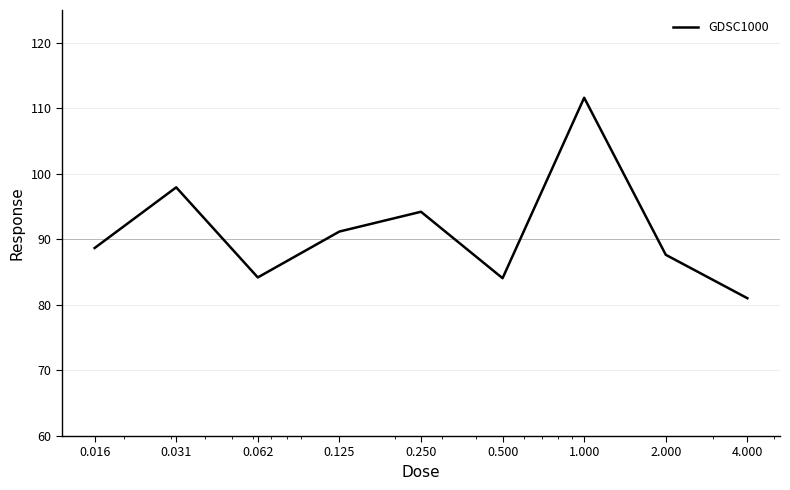

What is the minimum value shown in the chart?

81.0